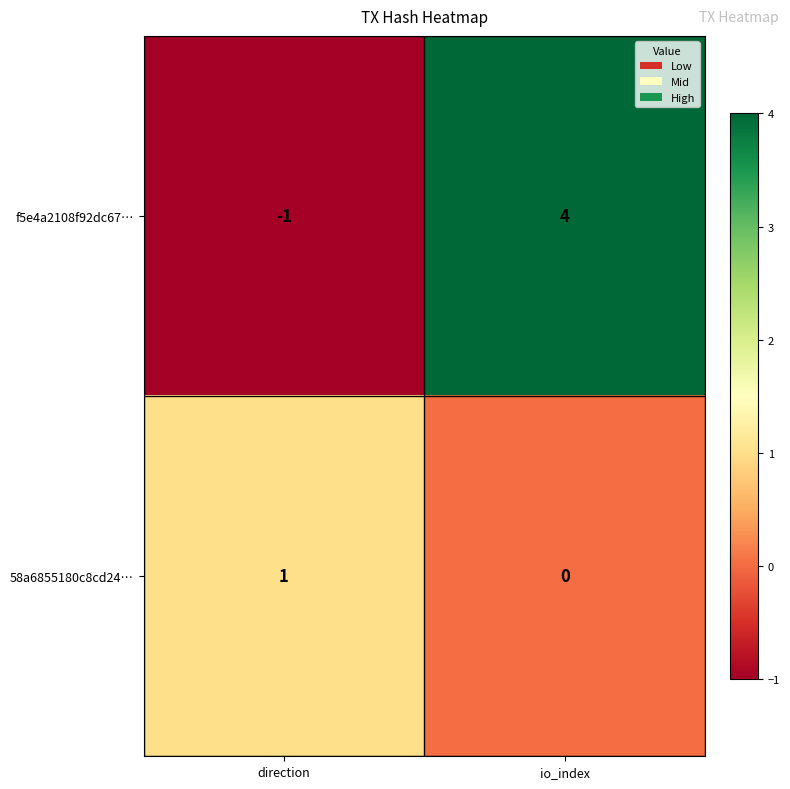

At which label is f5e4a2108f92dc67… closest to 1?

direction